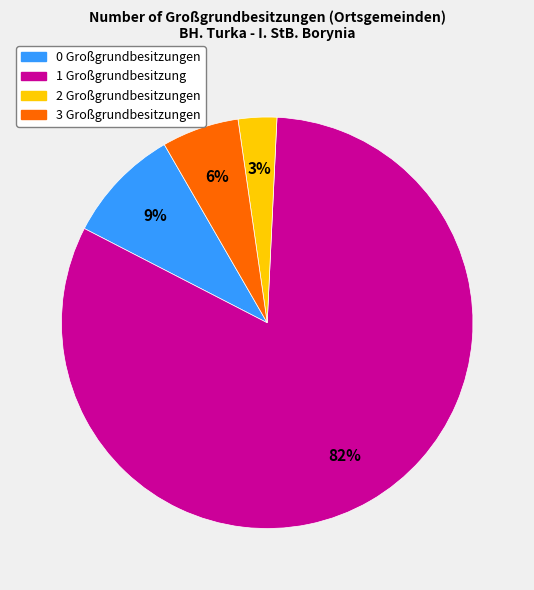

Is there any slice that represents more than half of the pie?

Yes